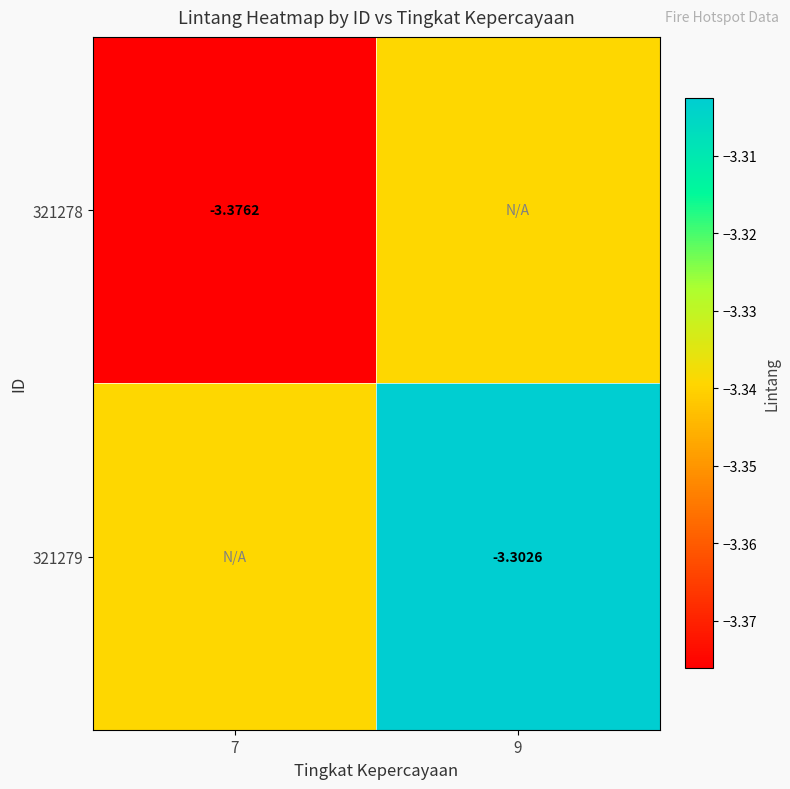

Rank the series by their maximum value, from lowest to highest.

321278, 321279